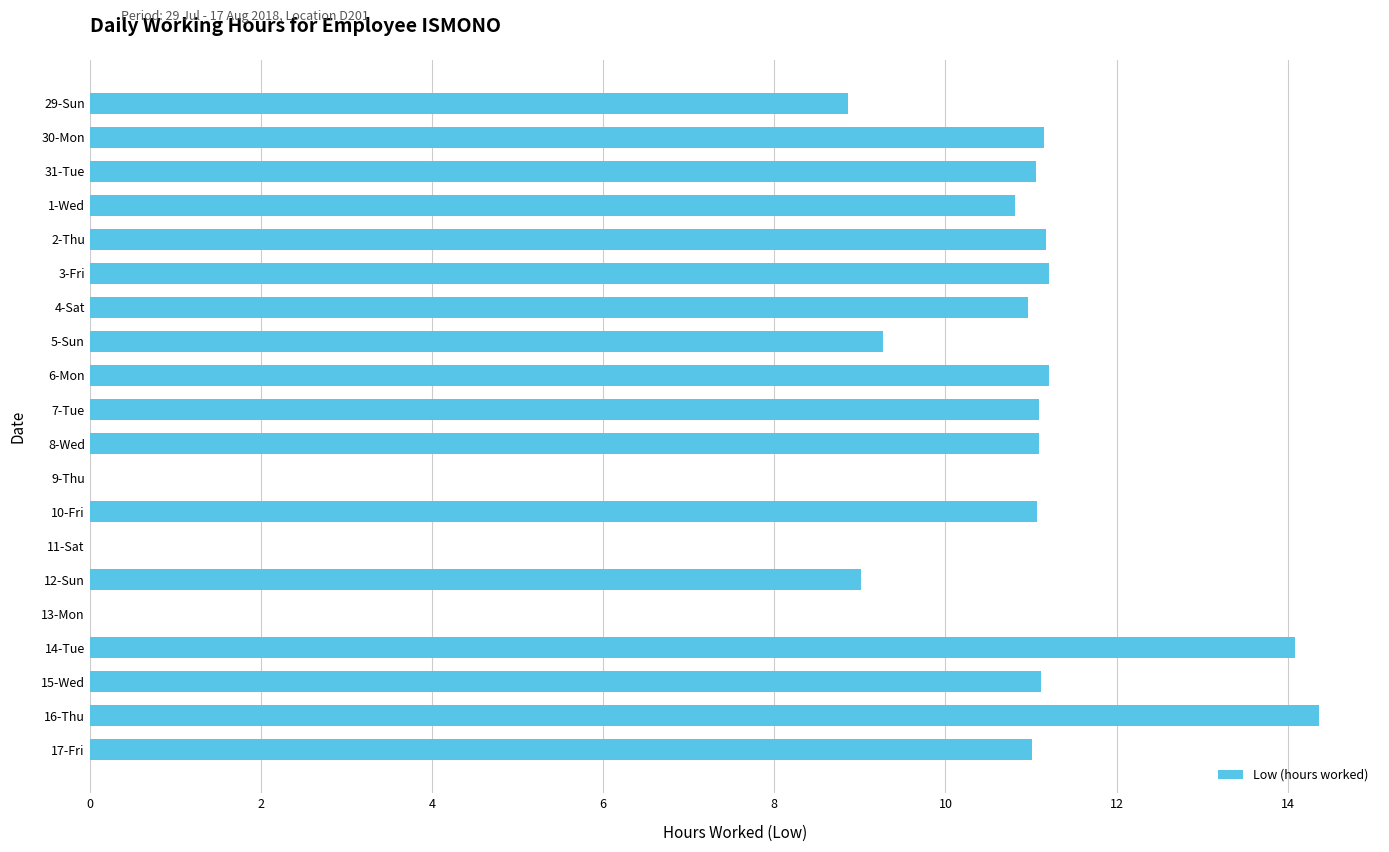

What is the greatest value displayed?

14.4